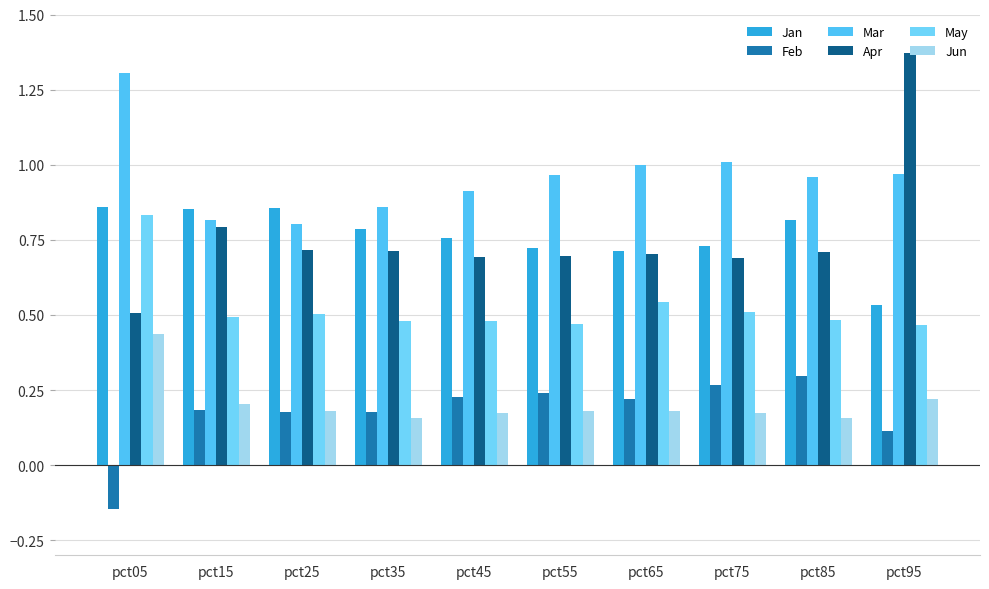

What is the sum of all Jan values?

7.6